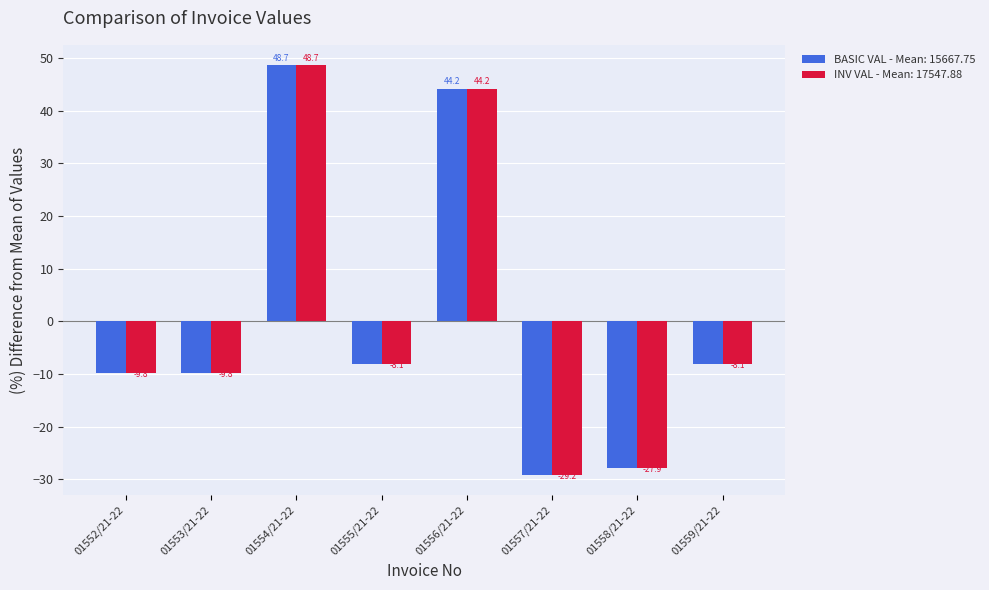

What is the sum of the BASIC VAL - Mean: 15667.75 values at 01556/21-22 and 01552/21-22?

34.4